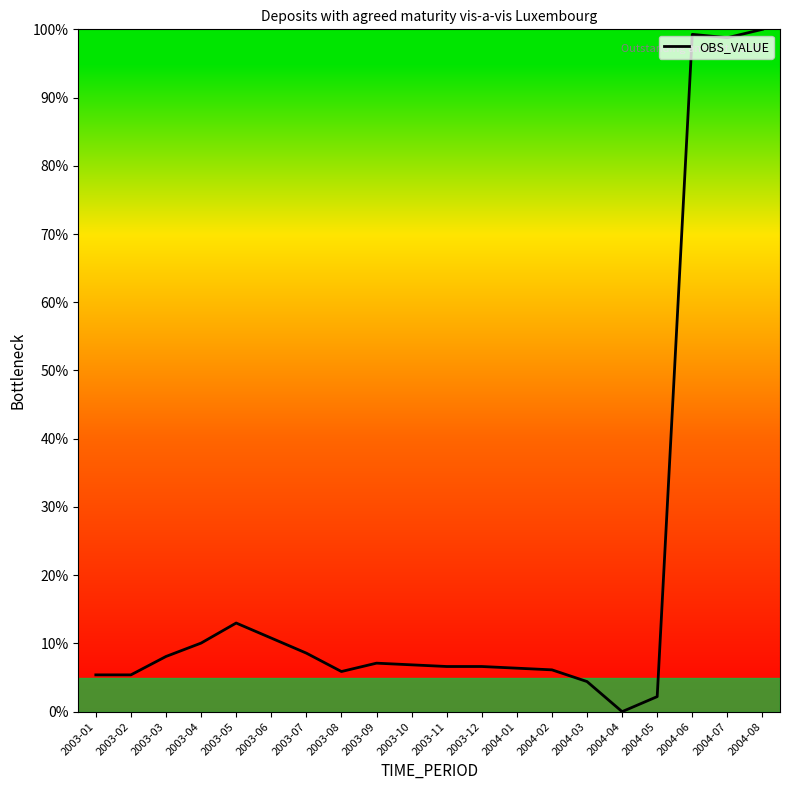

Which has a higher value, 2003-04 or 2003-08?

2003-04